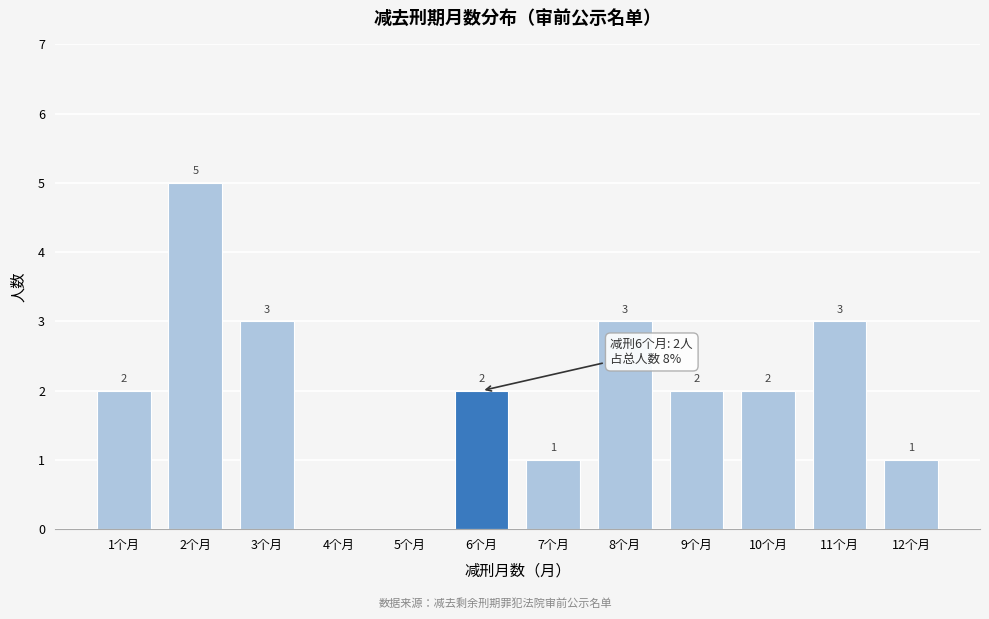

Over which range of the x-axis is the bar tallest?

1.5 to 2.5